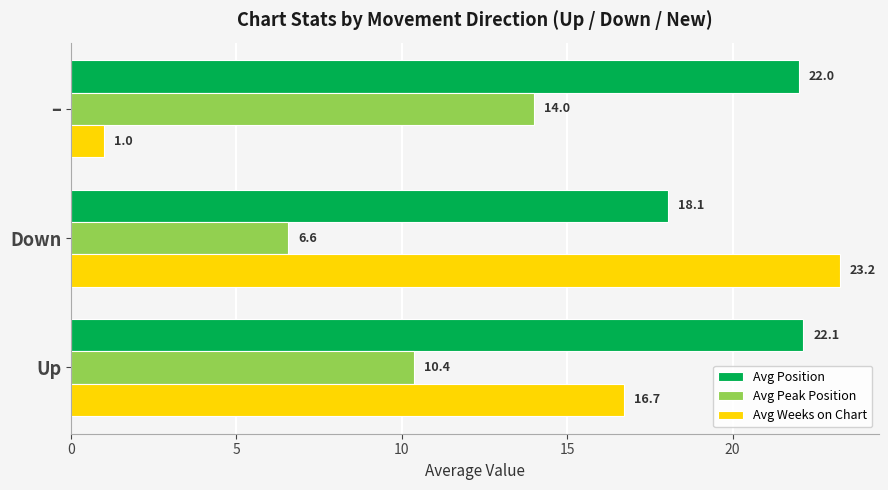

Which series changed the most between Down and –?

Avg Weeks on Chart